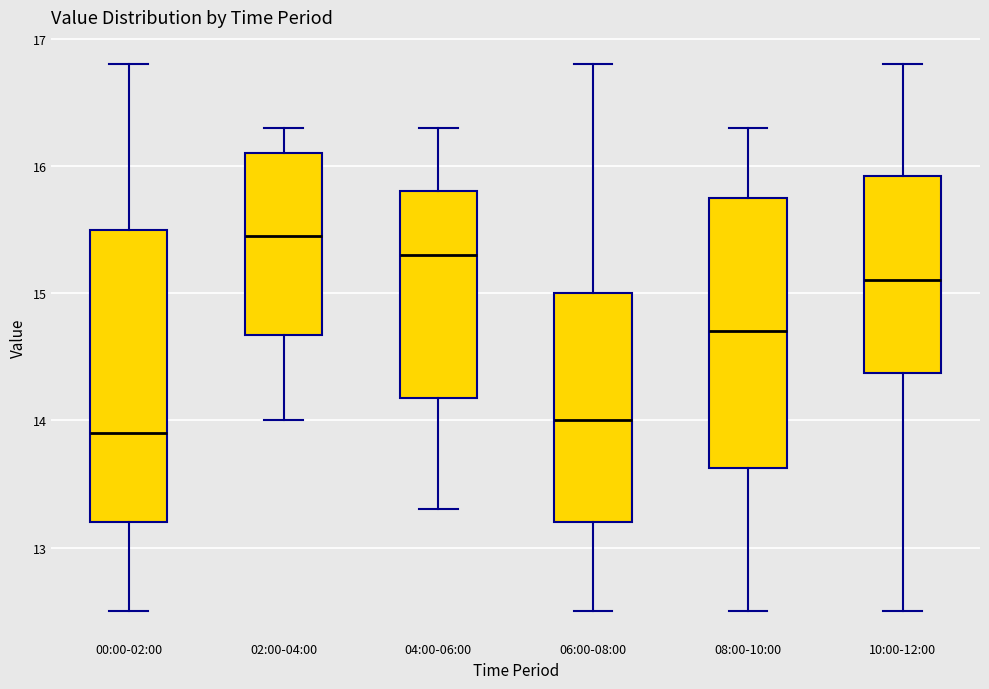

Reading left to right, read every box against the y-axis: the position of its median line, the range the box covers, and the ends of its whiskers. The values are not printed on the chart, so give them approximately, as read against the axis.

00:00-02:00: median 13.9, box 13.2 to 15.5, whiskers 12.5 to 16.8
02:00-04:00: median 15.5, box 14.7 to 16.1, whiskers 14.0 to 16.3
04:00-06:00: median 15.3, box 14.2 to 15.8, whiskers 13.3 to 16.3
06:00-08:00: median 14.0, box 13.2 to 15.0, whiskers 12.5 to 16.8
08:00-10:00: median 14.7, box 13.6 to 15.8, whiskers 12.5 to 16.3
10:00-12:00: median 15.1, box 14.4 to 15.9, whiskers 12.5 to 16.8